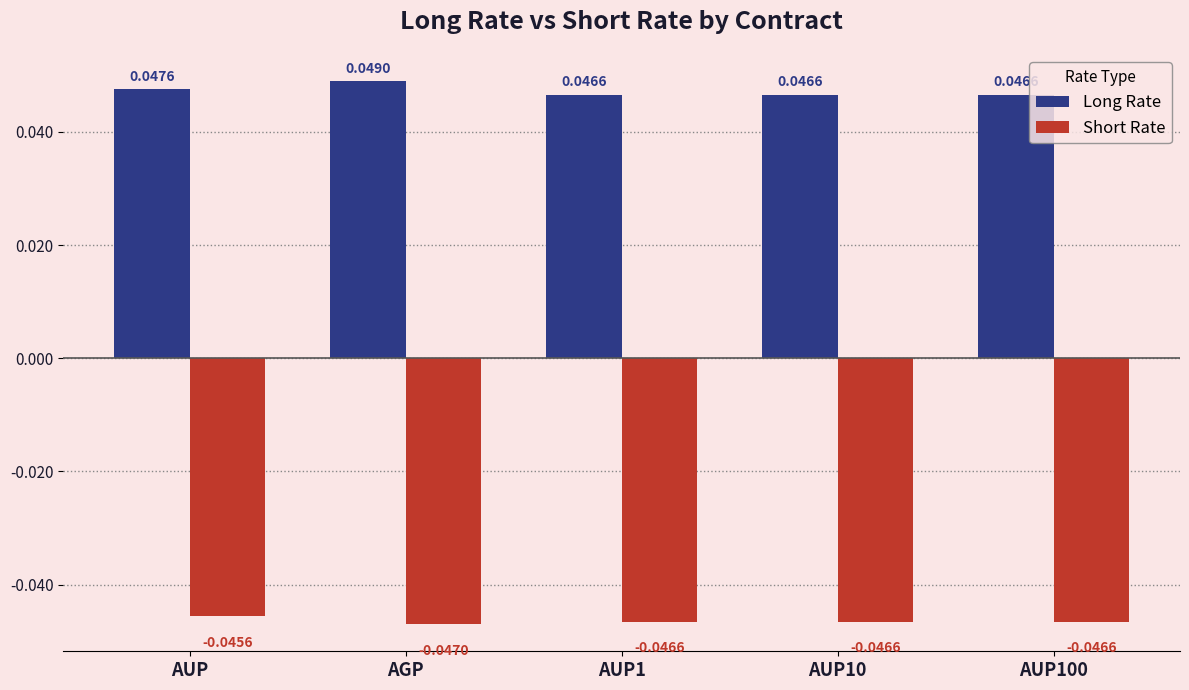

Rank the series at AUP10 from highest to lowest value.

Long Rate, Short Rate